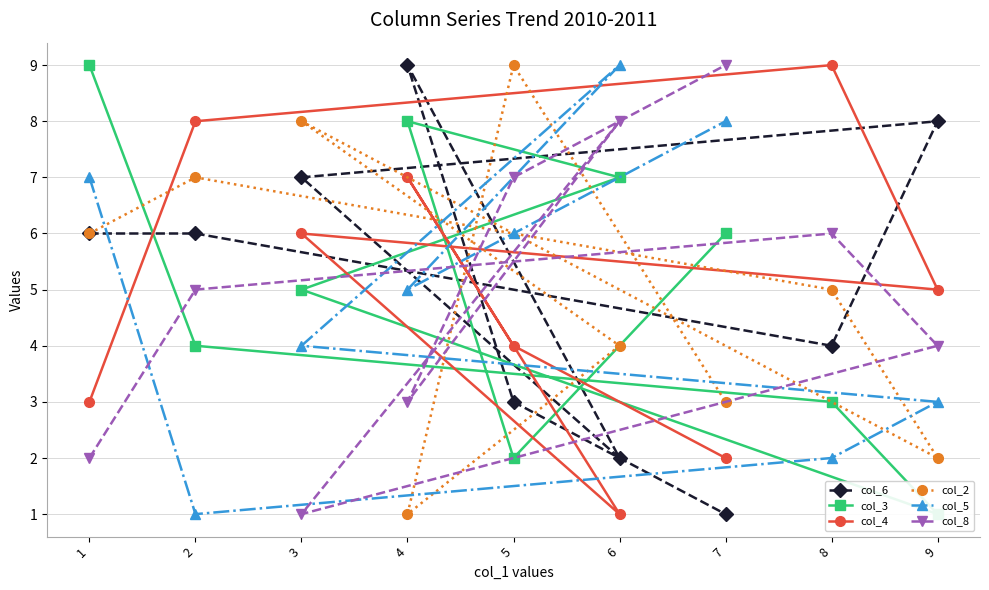

How many col_8 values are between 3 and 7?

5